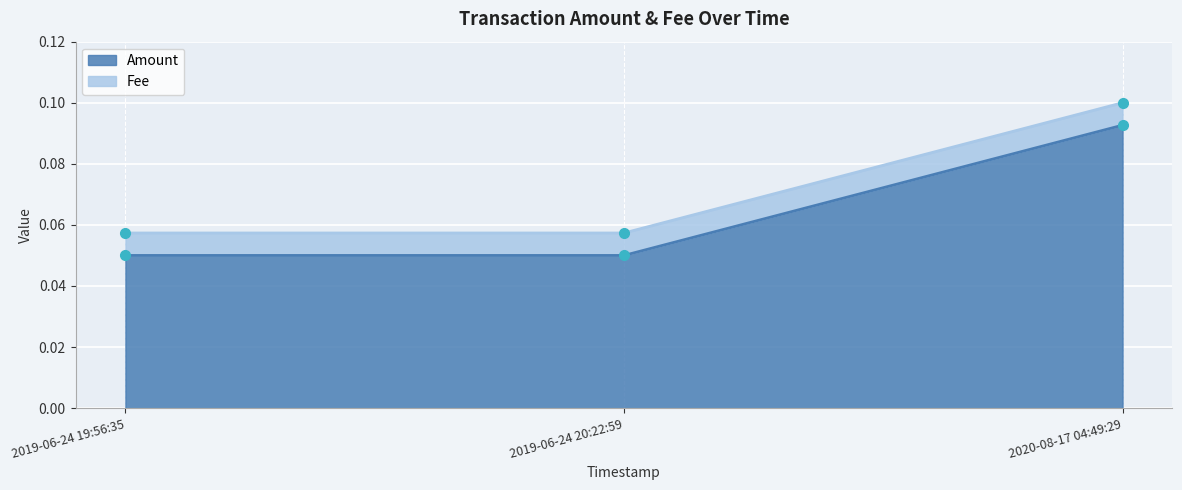

Reading right to left, list all the values displayed in this chart.

0.1	0.1	0.1